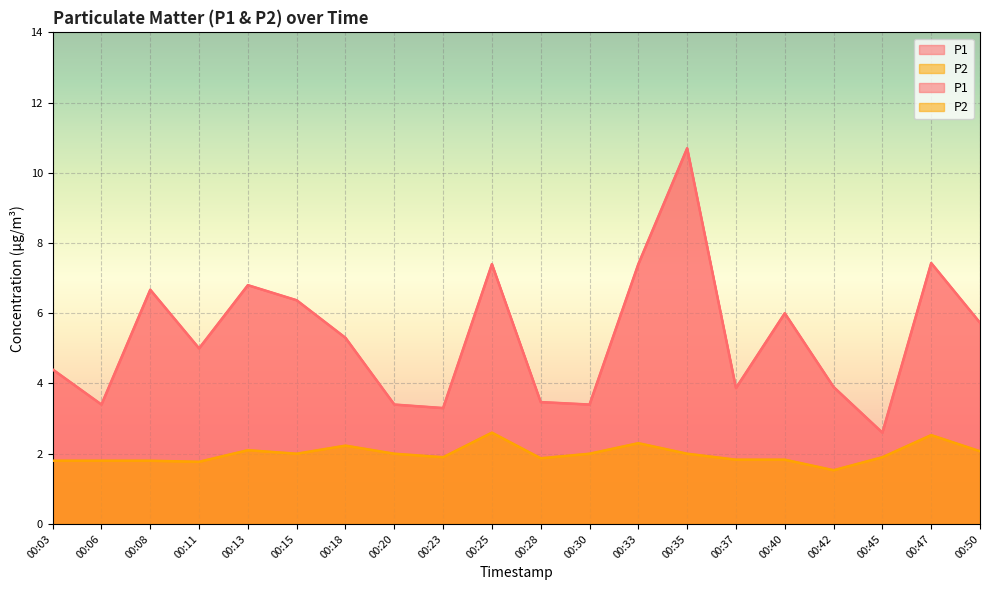

Which series changed the most between 00:23 and 00:50?

P1